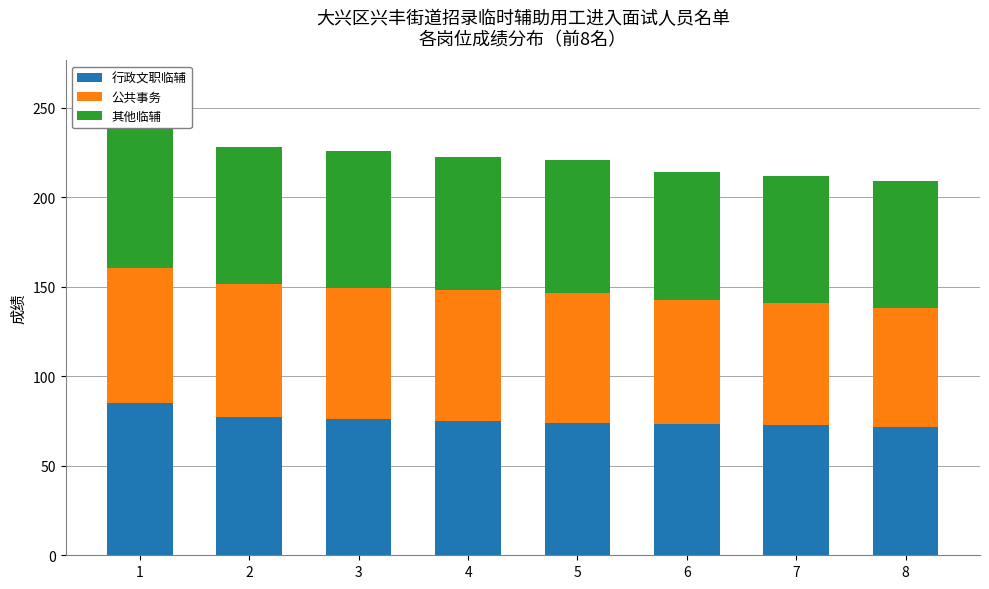

What is the minimum value shown in the chart?

66.5